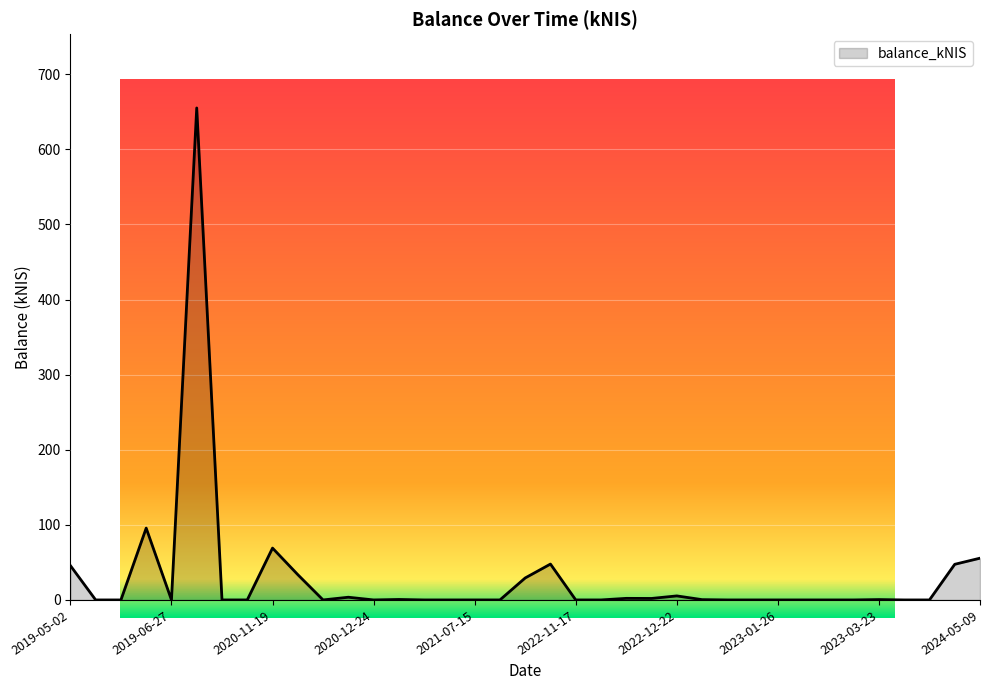

What is the difference between the maximum and minimum values?

655.2